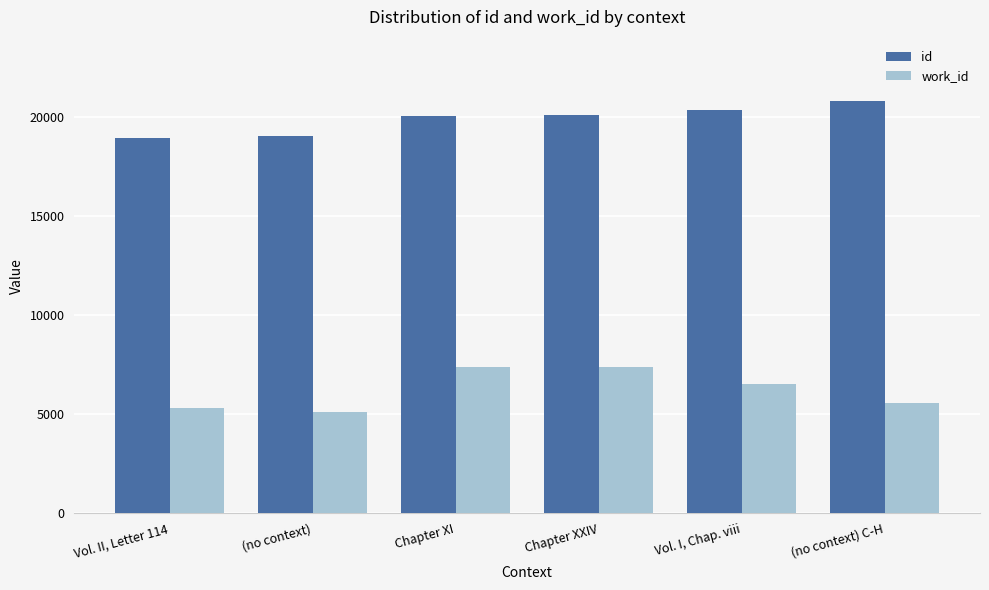

List the series in order of their peak value, lowest first.

work_id, id